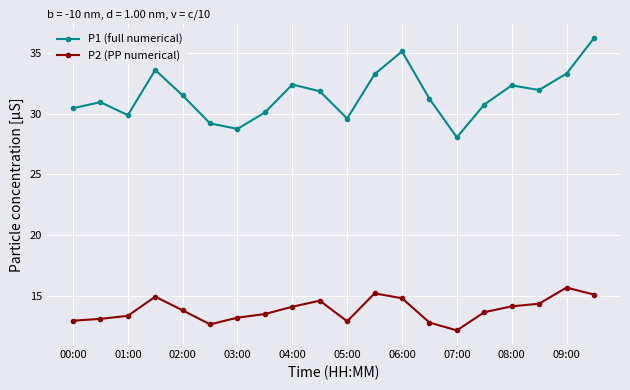

What is the maximum value shown in the chart?

36.2